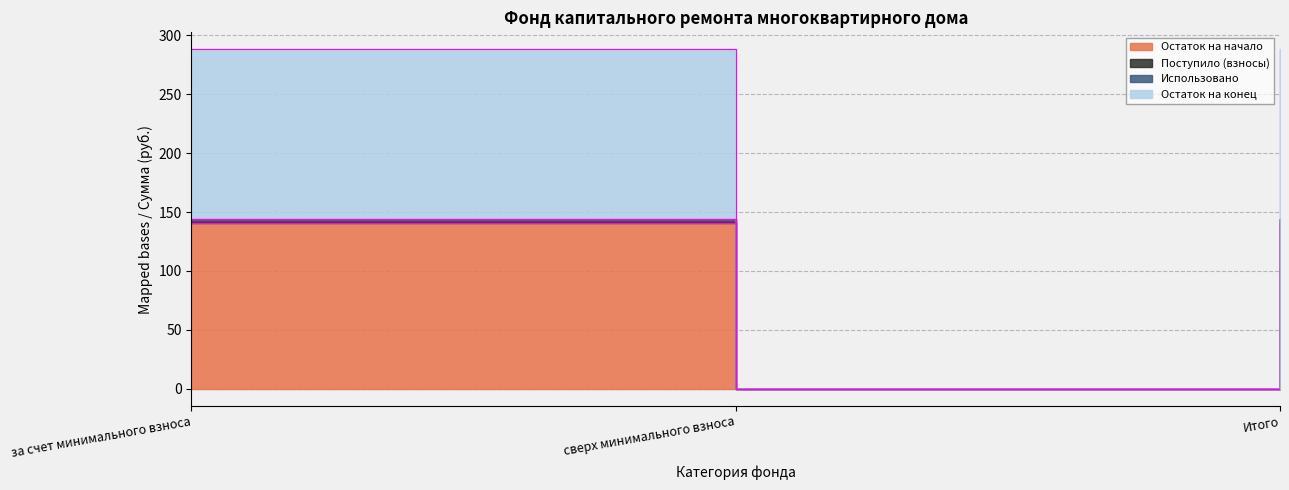

Where does the Остаток на конец series first go above 144?

за счет минимального взноса